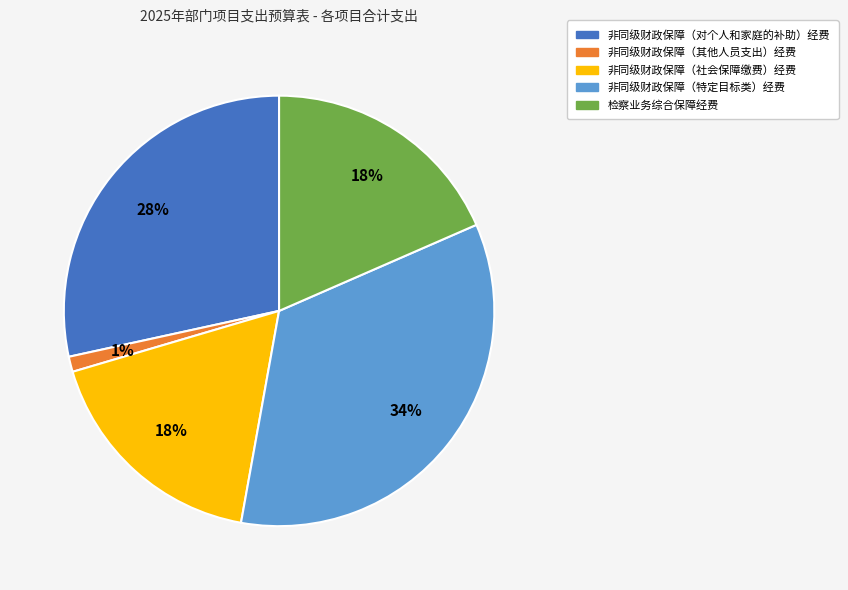

Count the number of slices in the pie.

5